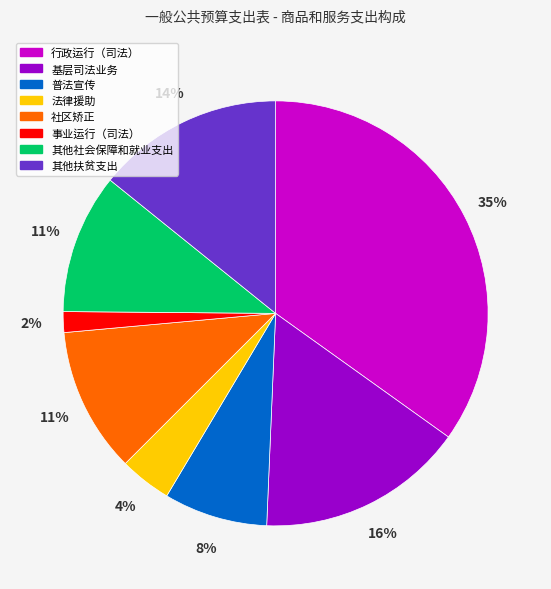

Count the number of slices in the pie.

8